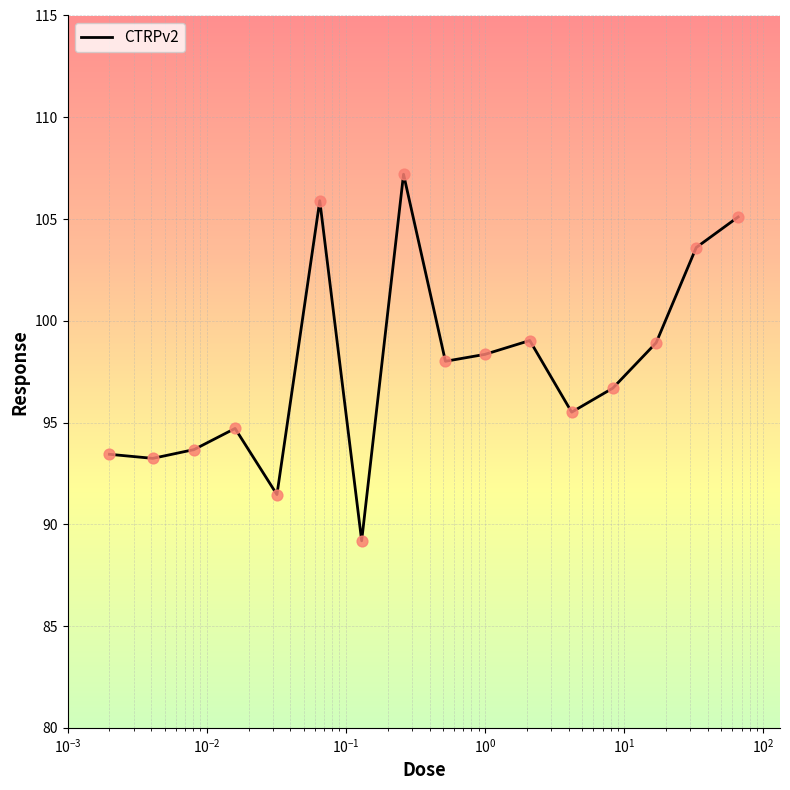

What is the minimum value shown in the chart?

89.2